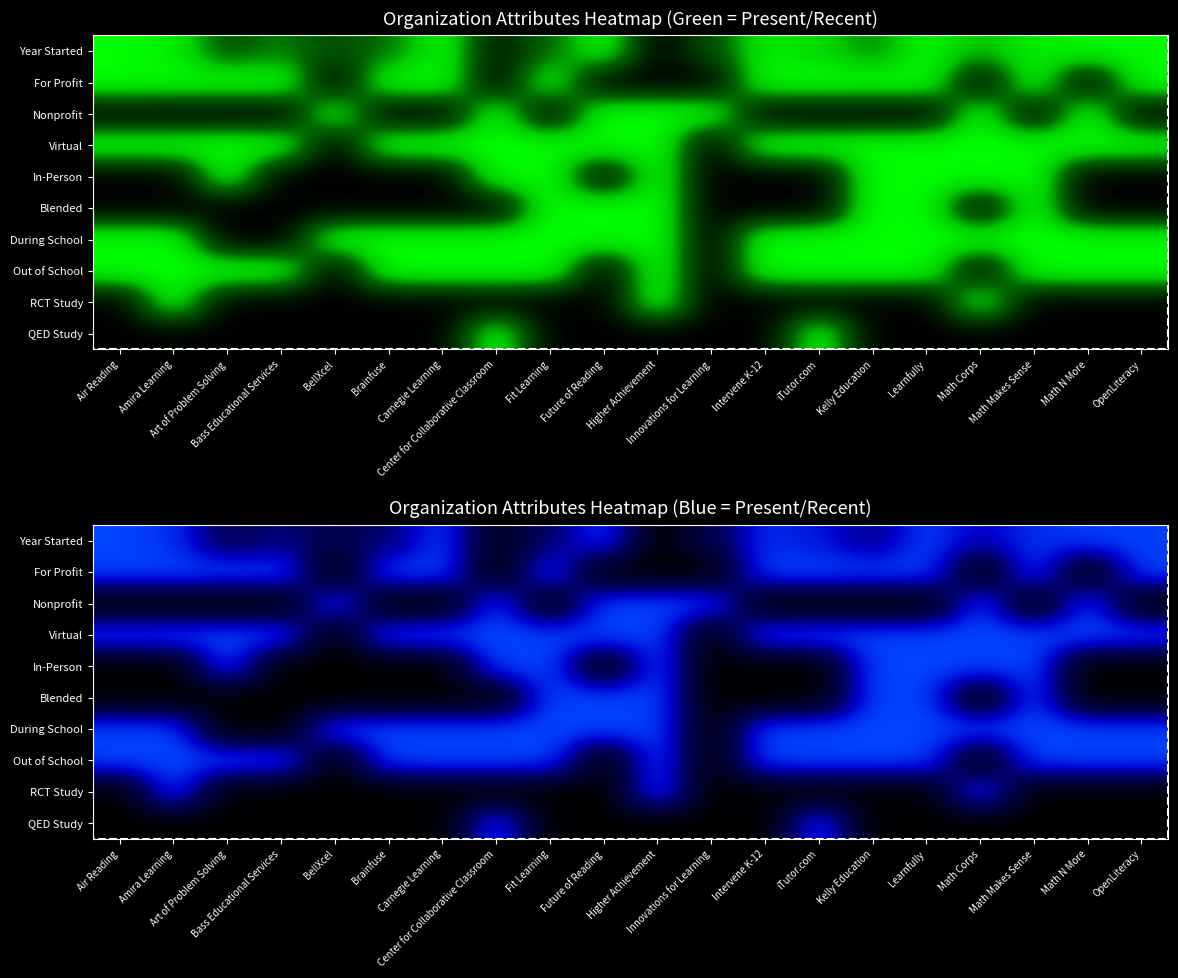

Is it true that Nonprofit equals 0.0 at Kelly Education?

True